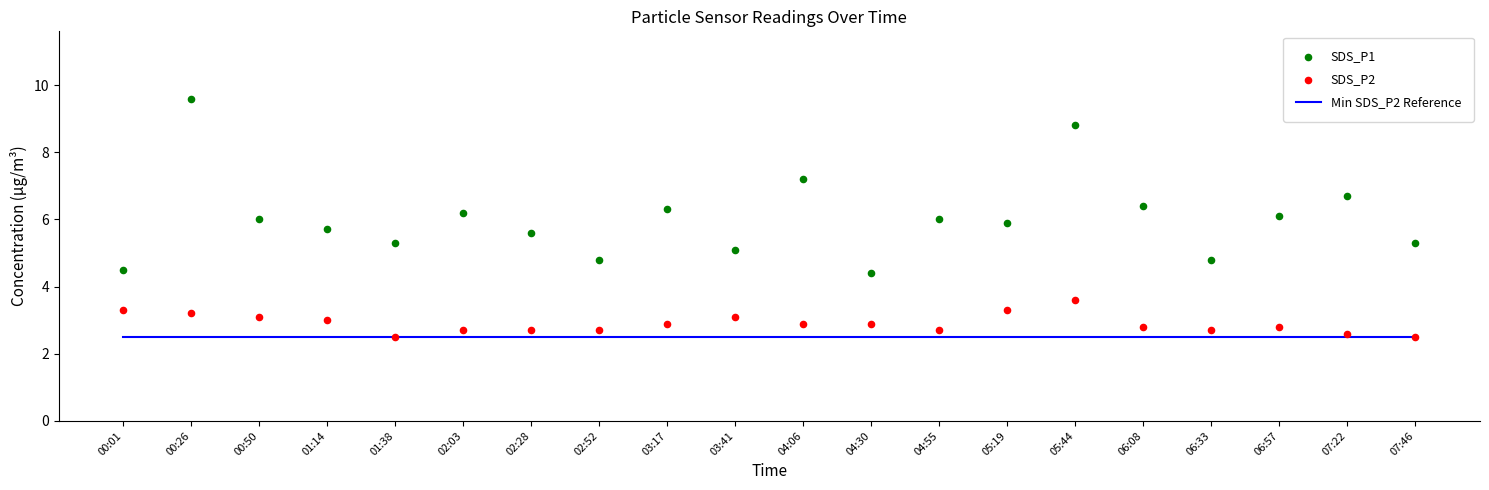

What is the total value across all series at 03:41?

10.7